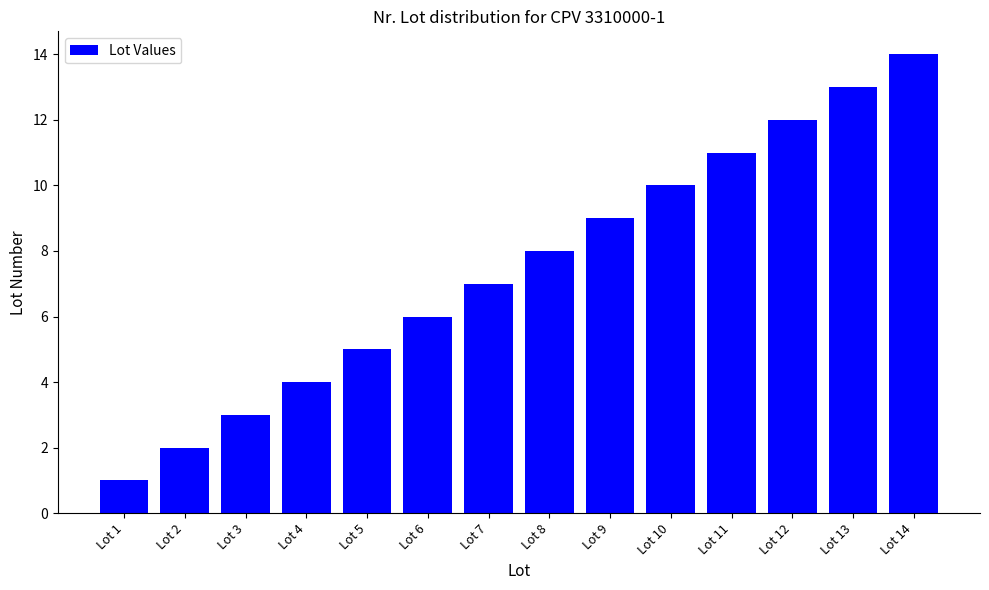

What is the value of the 11th bar from the left?

11